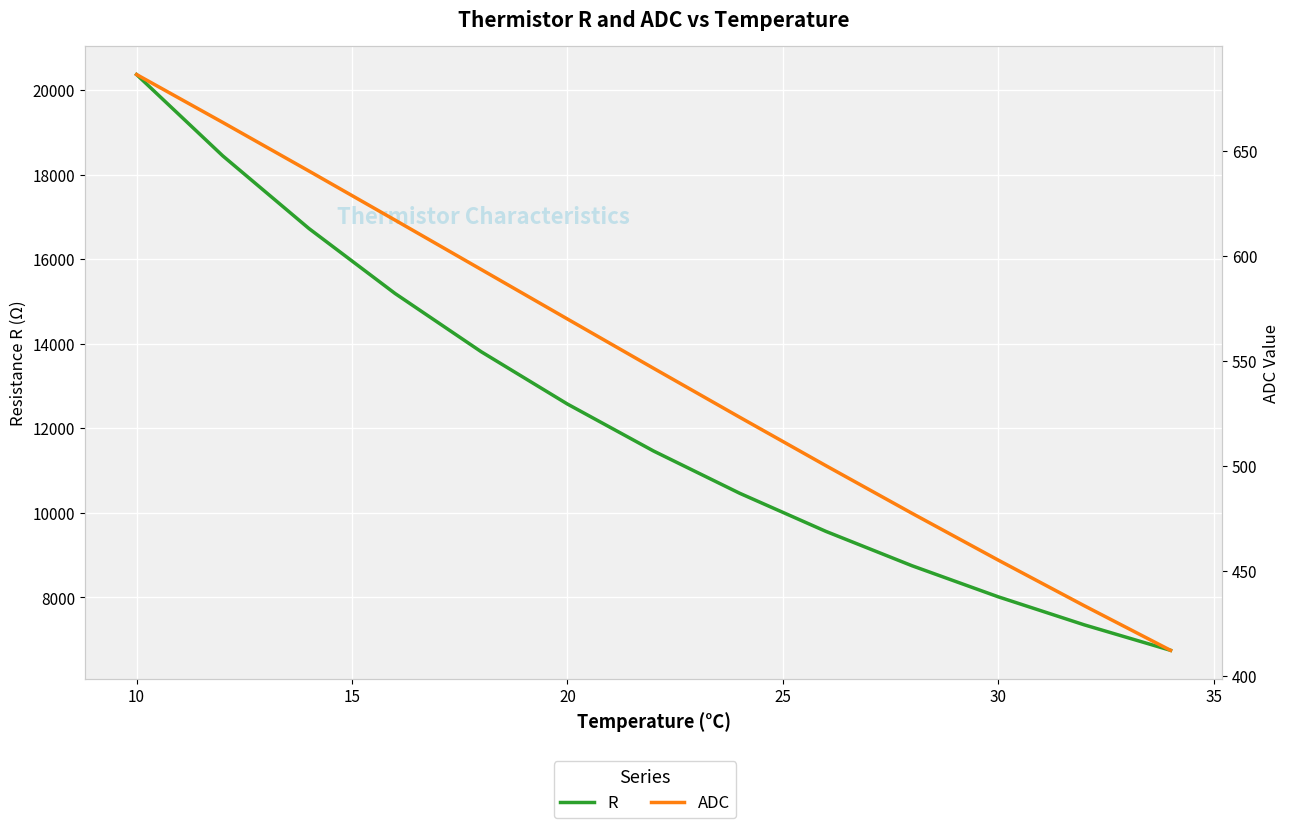

True or false: R and ADC intersect in this chart.

False